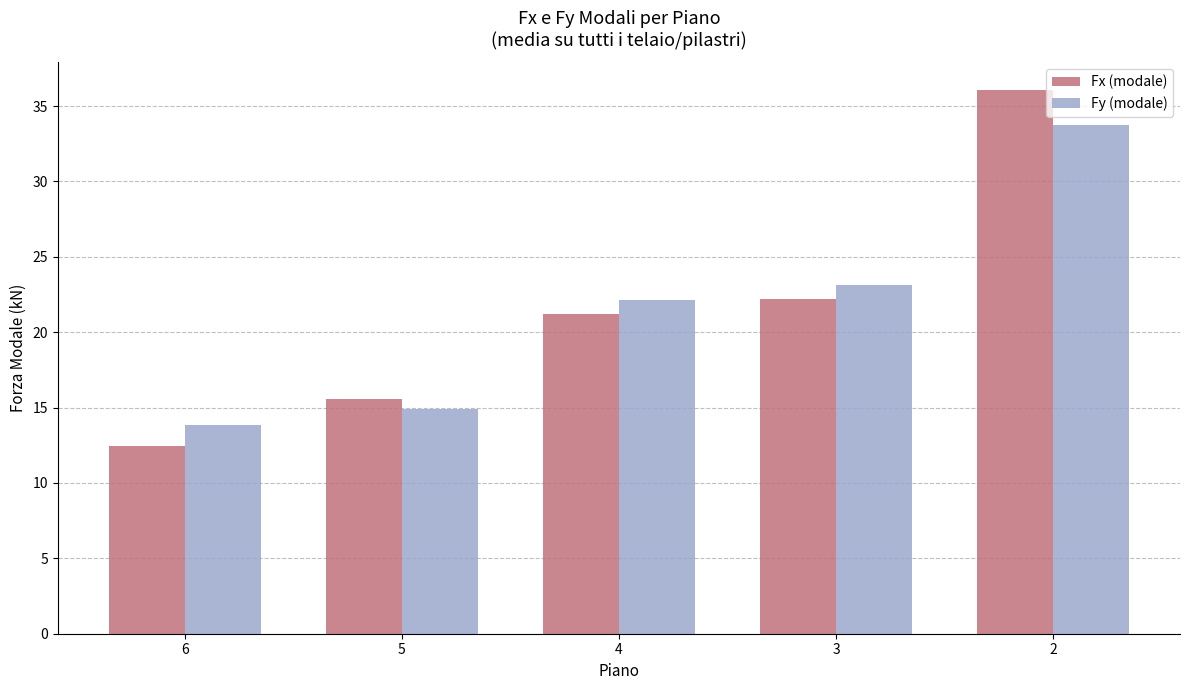

The Fy (modale) series shows 22.1 at 4. True or false?

True